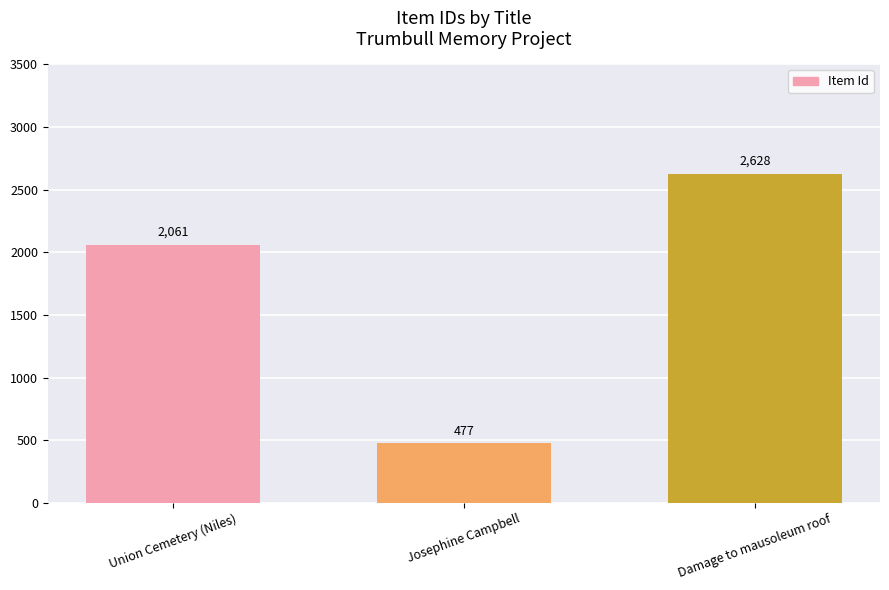

At which category does the chart reach its minimum across all series?

Josephine Campbell